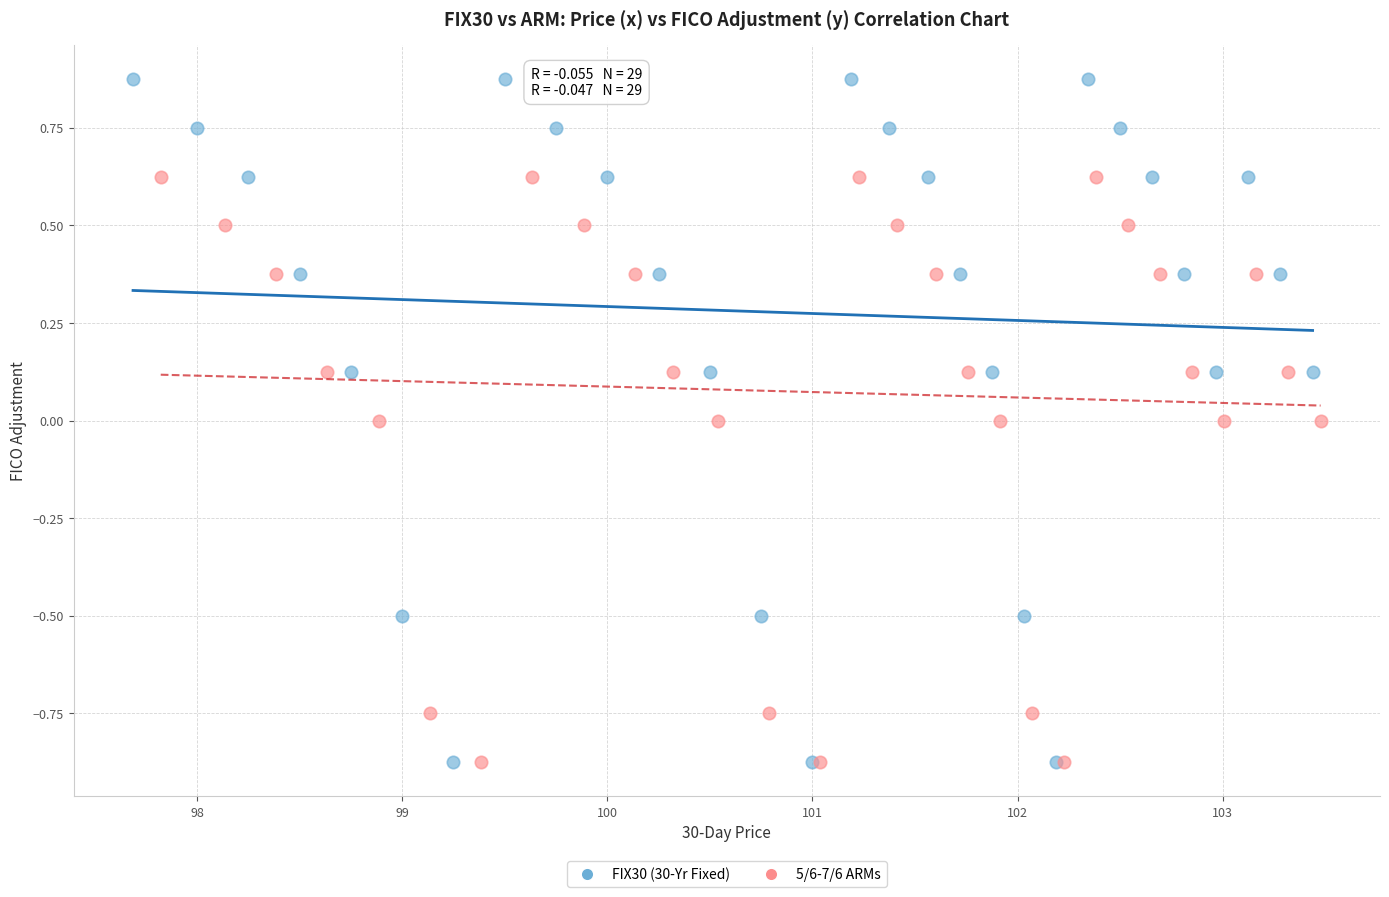

Which series has the largest Y range (max minus min)?

FIX30 (30-Yr Fixed)